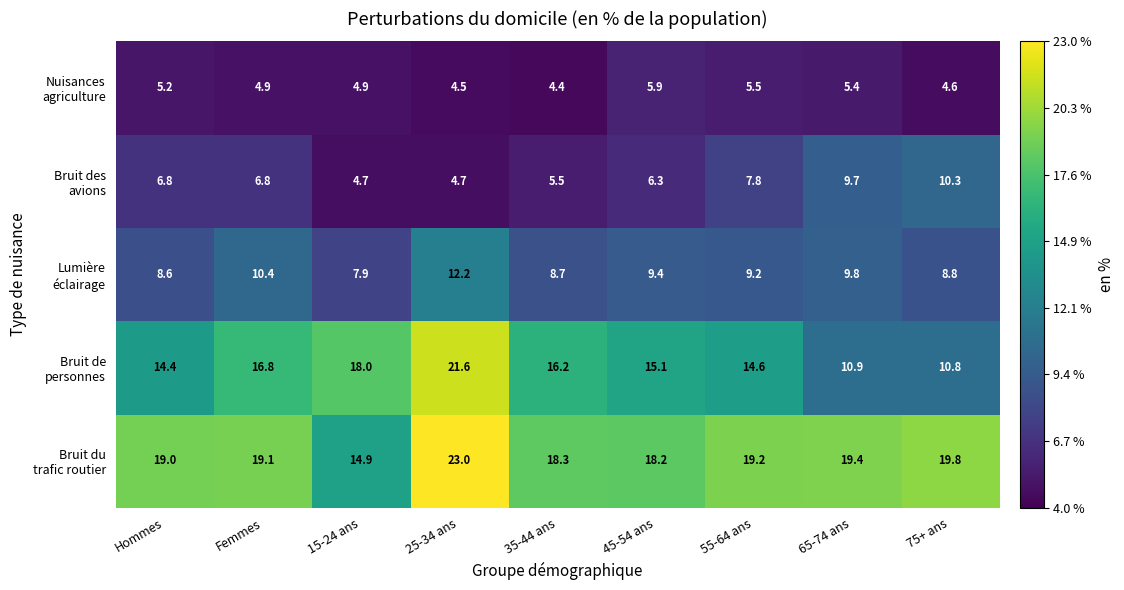

What is the total value across all series at 25-34 ans?

66.0